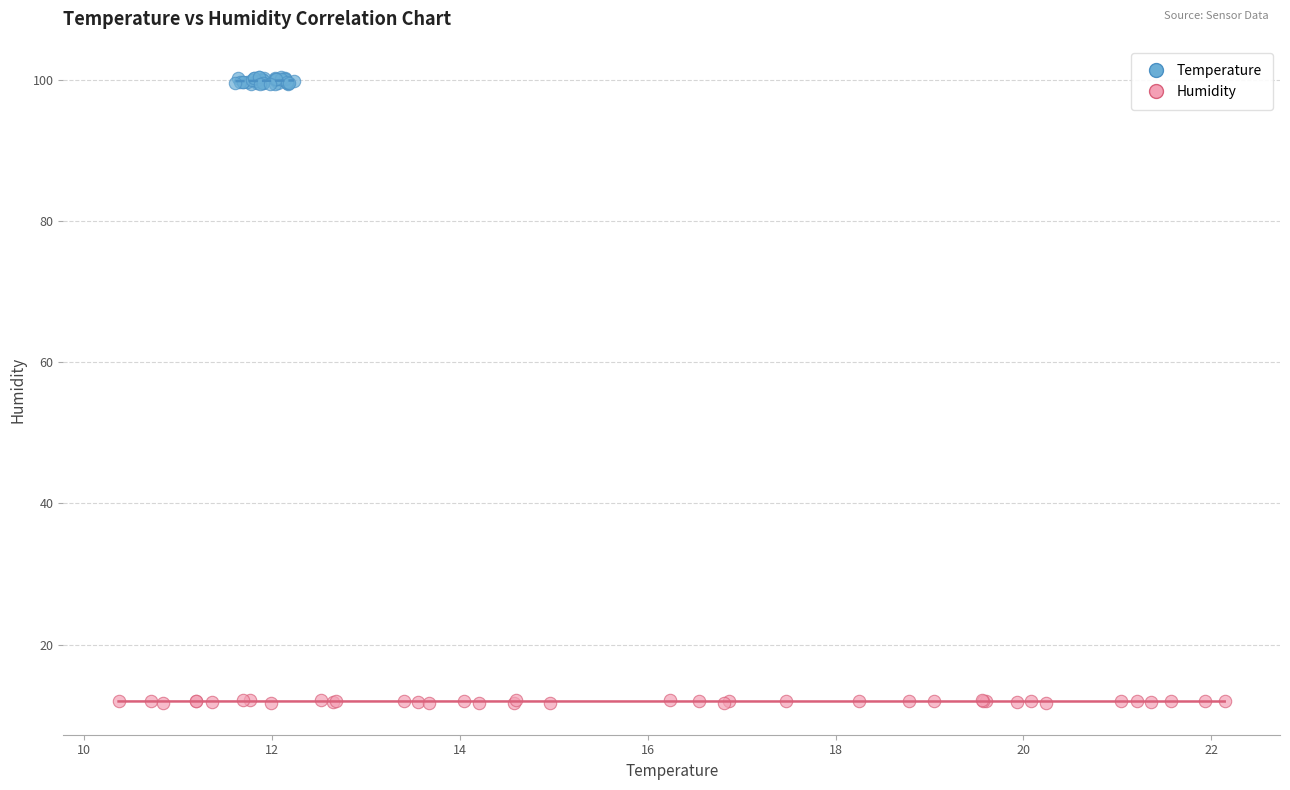

Which series has the largest Y range (max minus min)?

Temperature